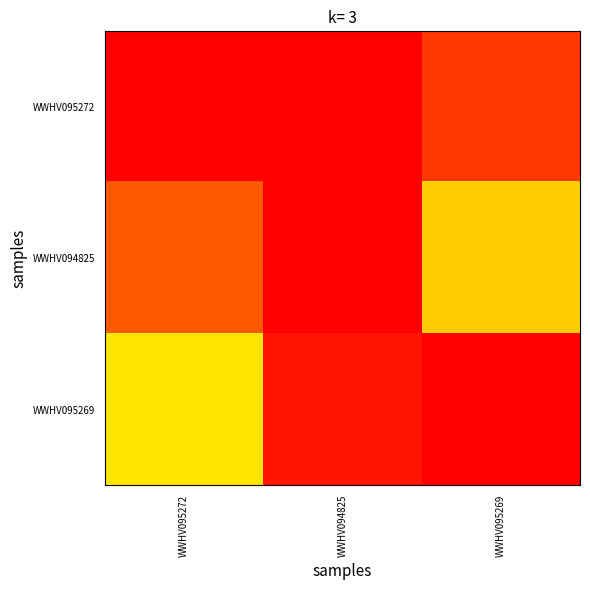

Which category has the highest value across all series?

WWHV095272